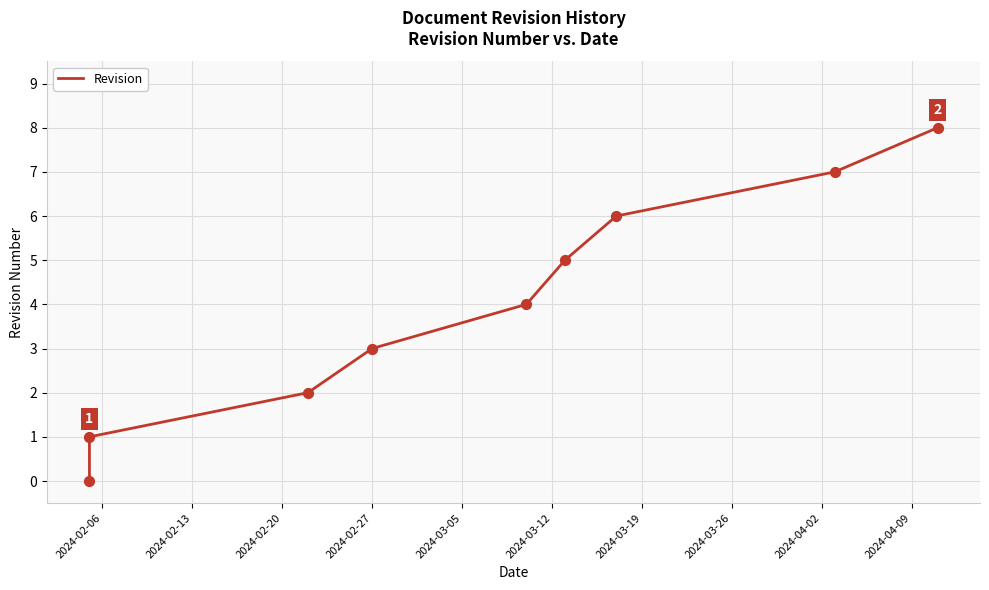

Approximately how many times larger is the value at 2024-03-12 compared to 2024-03-19?

0.8